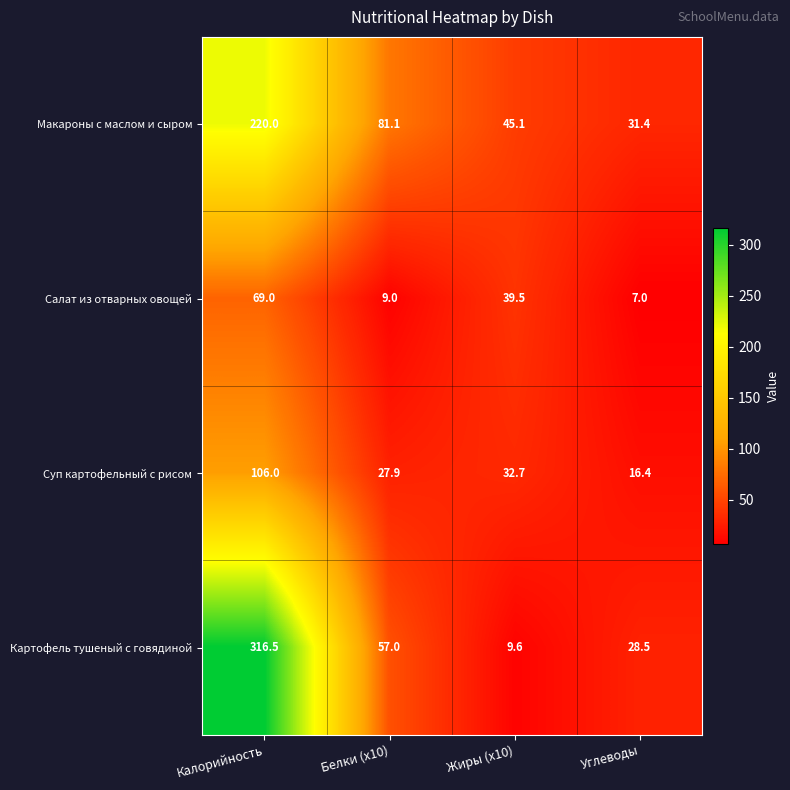

The value of Макароны с маслом и сыром at Жиры (x10) is 79.4. True or false?

False